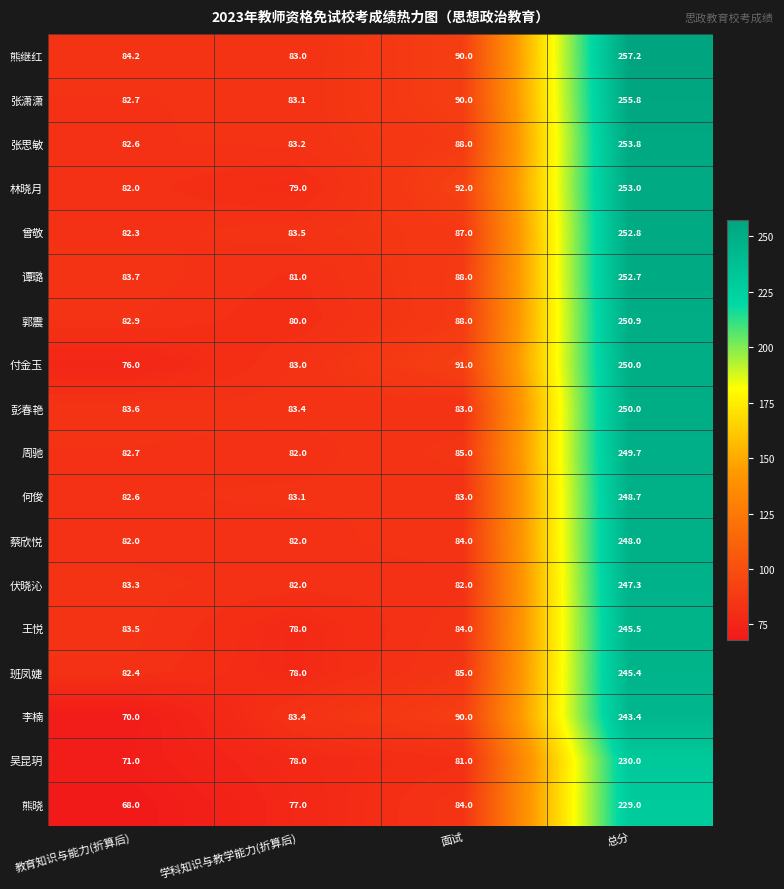

What is the minimum value shown in the chart?

68.0